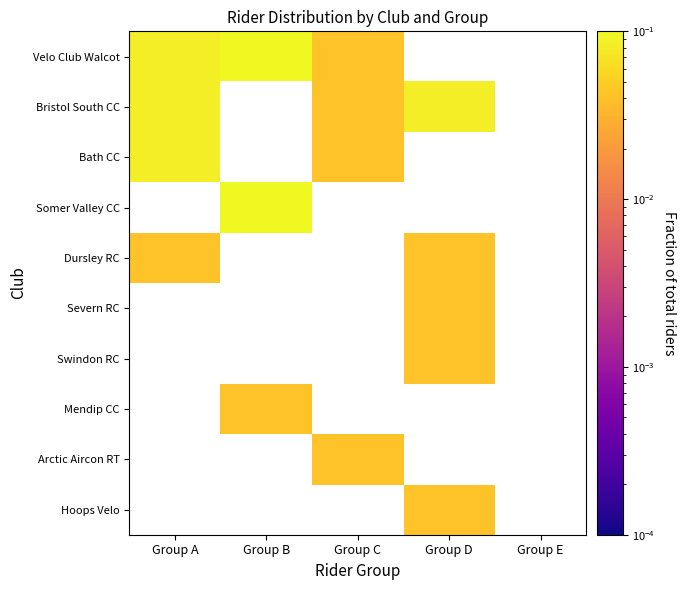

How many data points does each series have?

5